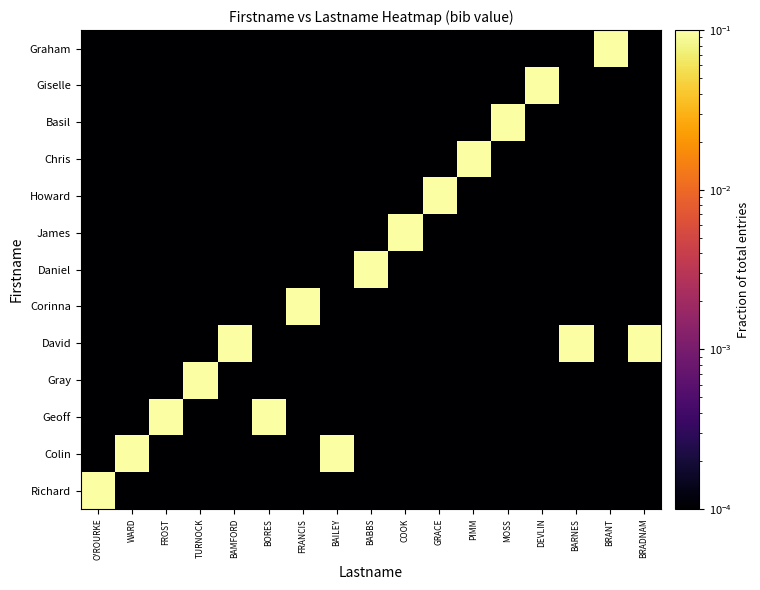

Between BABBS and DEVLIN, which series saw the biggest shift?

Daniel